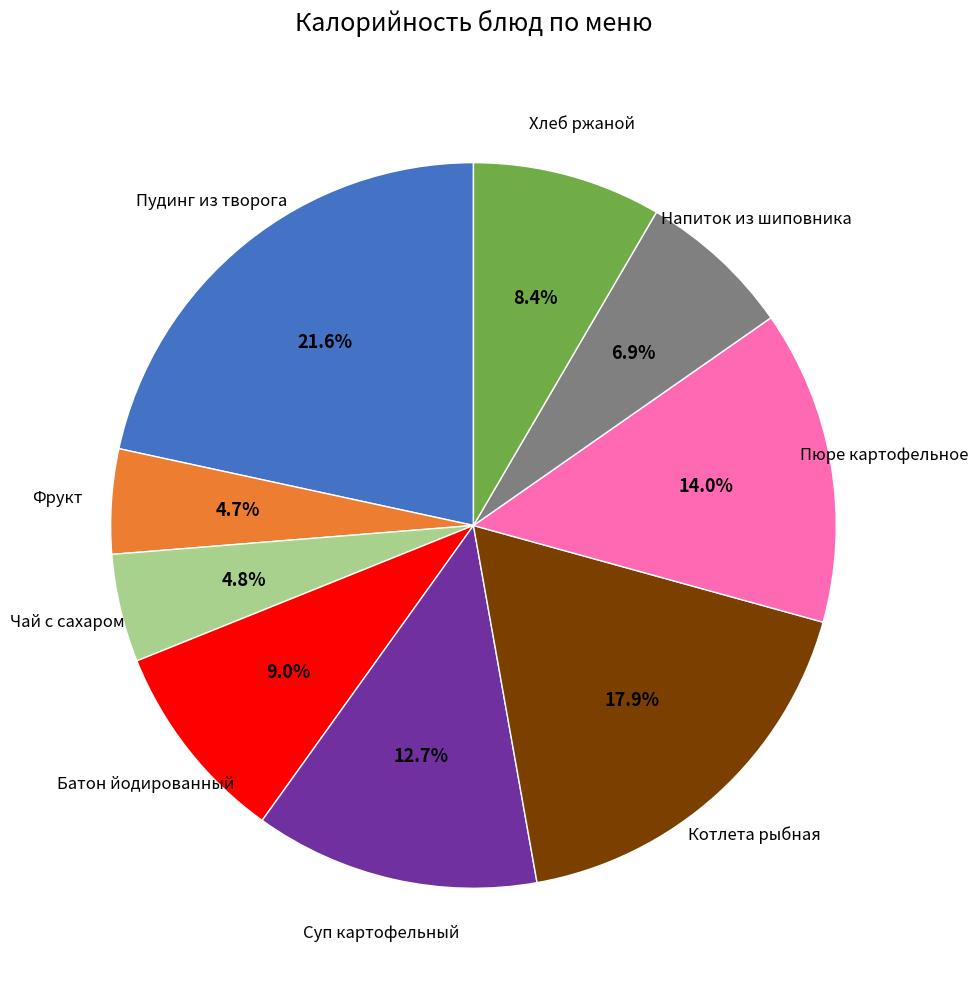

Does any single category account for the majority?

No